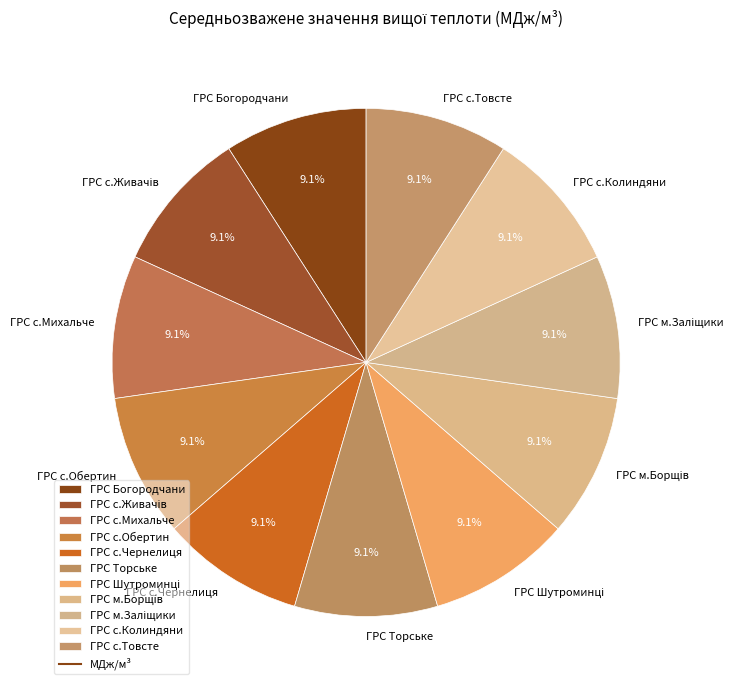

Is it true that ГРС с.Обертин is 9% of the pie?

True